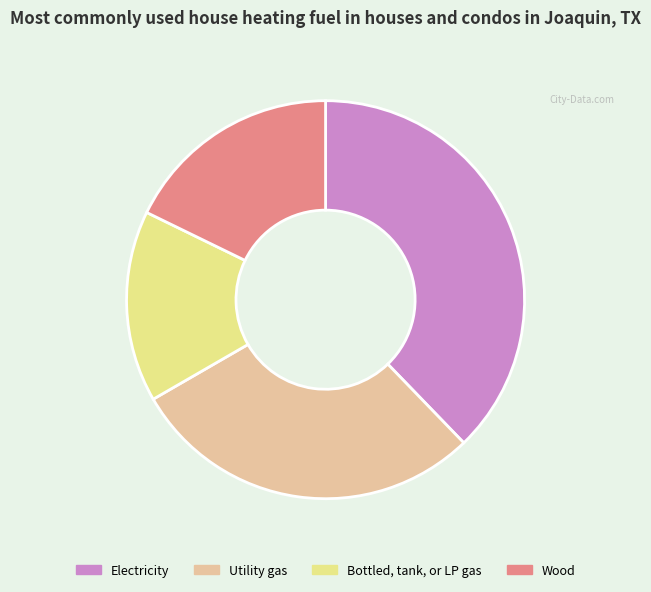

Is Bottled, tank, or LP gas the majority of the pie?

No